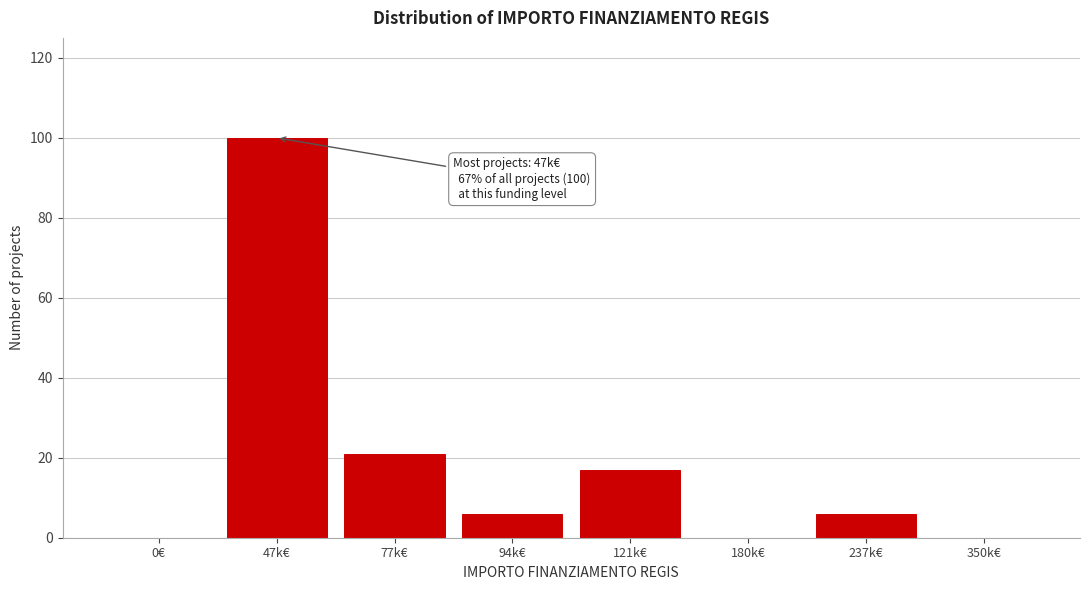

Reading left to right, list all the values displayed in this chart.

0€=0	47k€=100	77k€=21	94k€=6	121k€=17	180k€=0	237k€=6	350k€=0